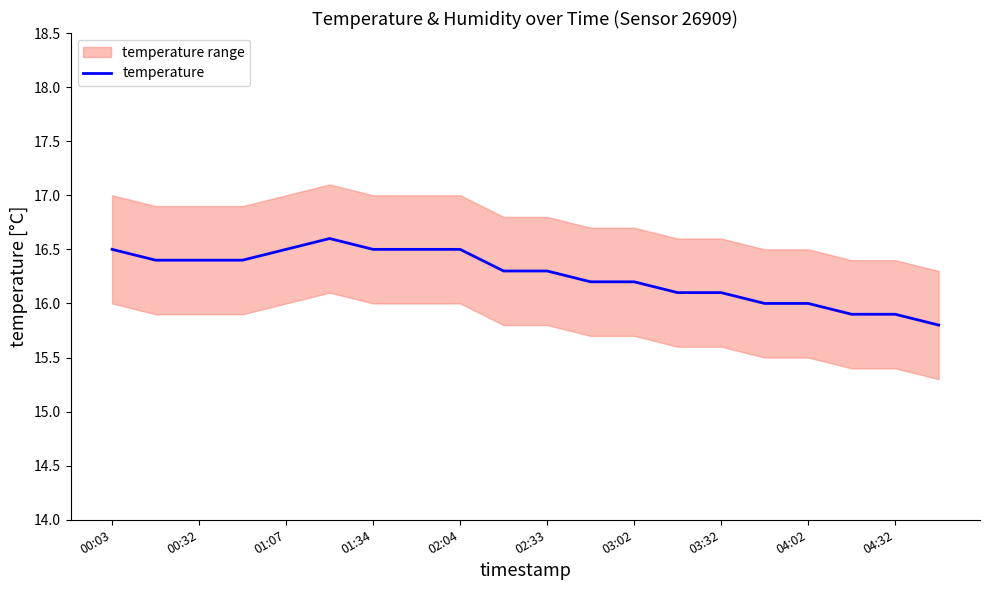

The value of temperature at 01:34 is 16.5. True or false?

True